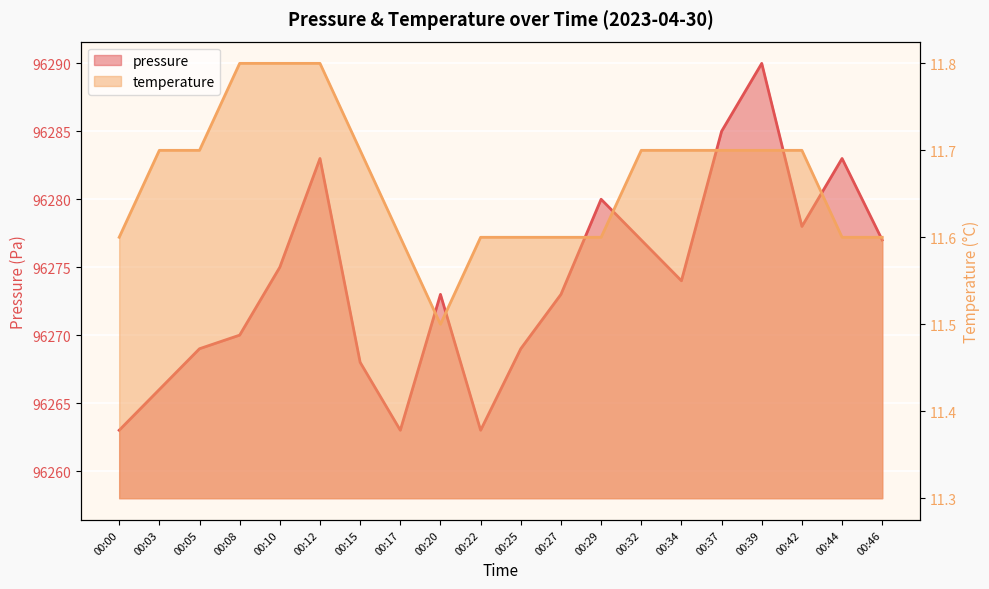

Rank the series at 00:46 from highest to lowest value.

pressure, temperature